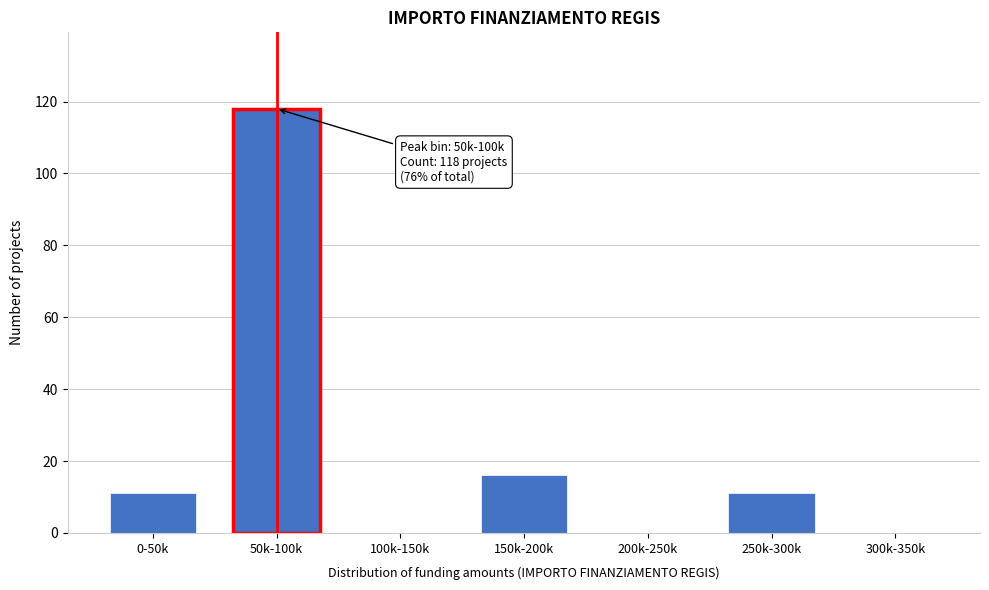

Reading right to left, transcribe all the data shown in this chart.

300k-350k=0	250k-300k=11	200k-250k=0	150k-200k=16	100k-150k=0	50k-100k=118	0-50k=11